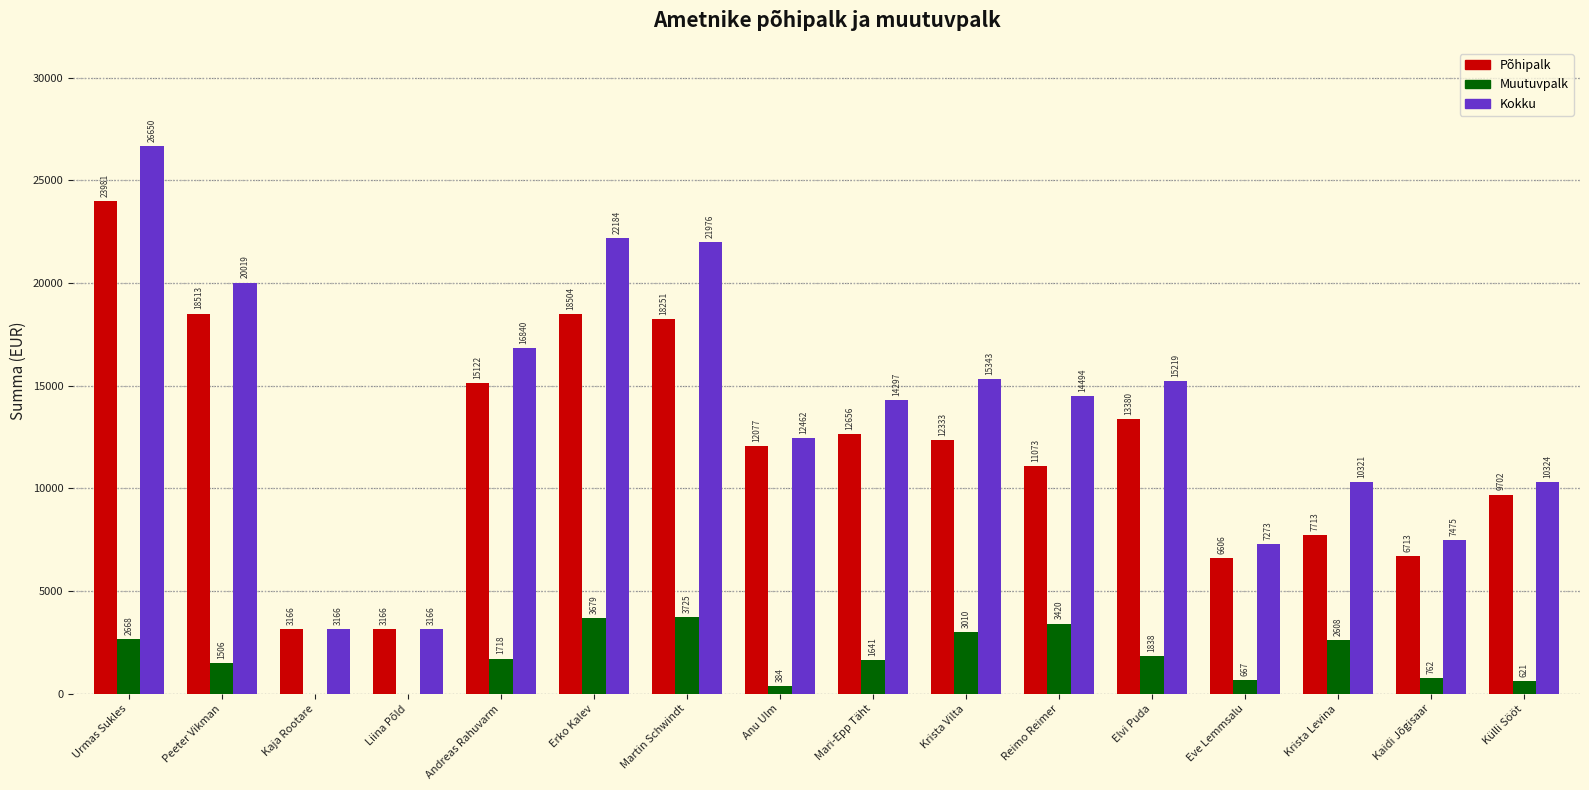

At which label does Põhipalk reach its peak?

Urmas Sukles